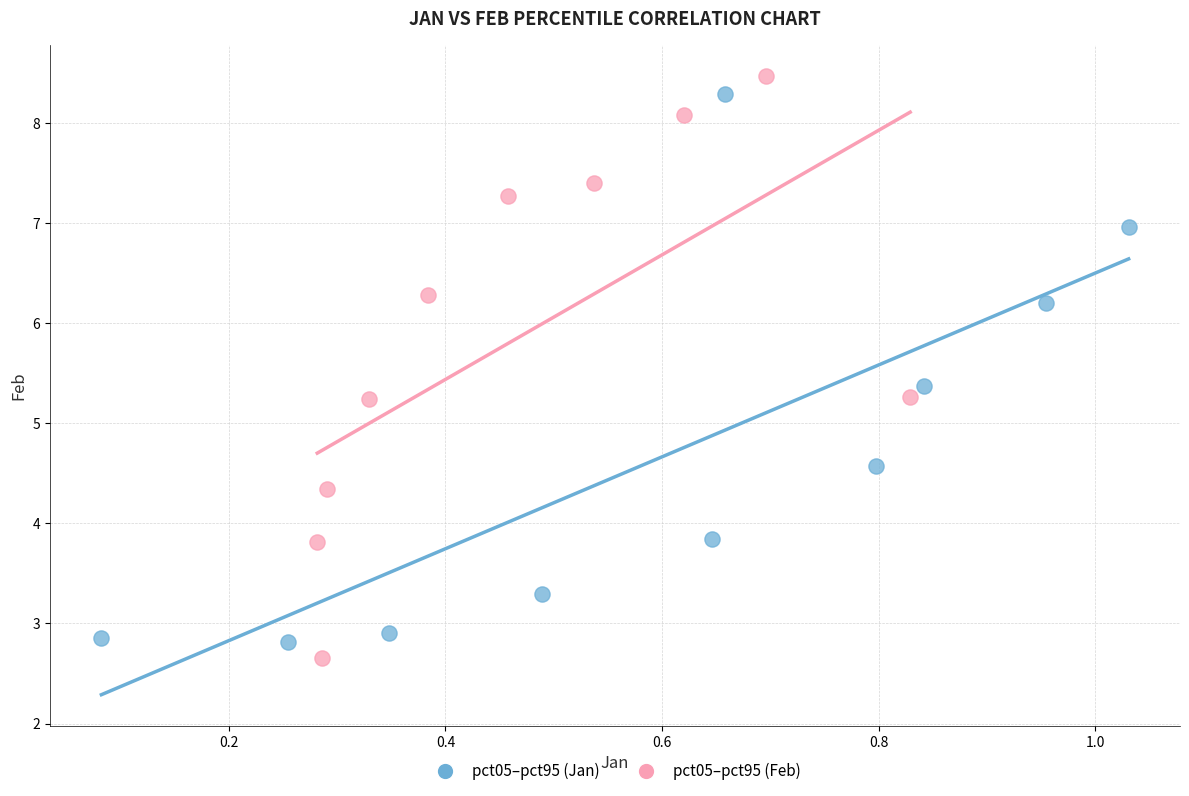

Which series has the largest Y range (max minus min)?

pct05–pct95 (Feb)